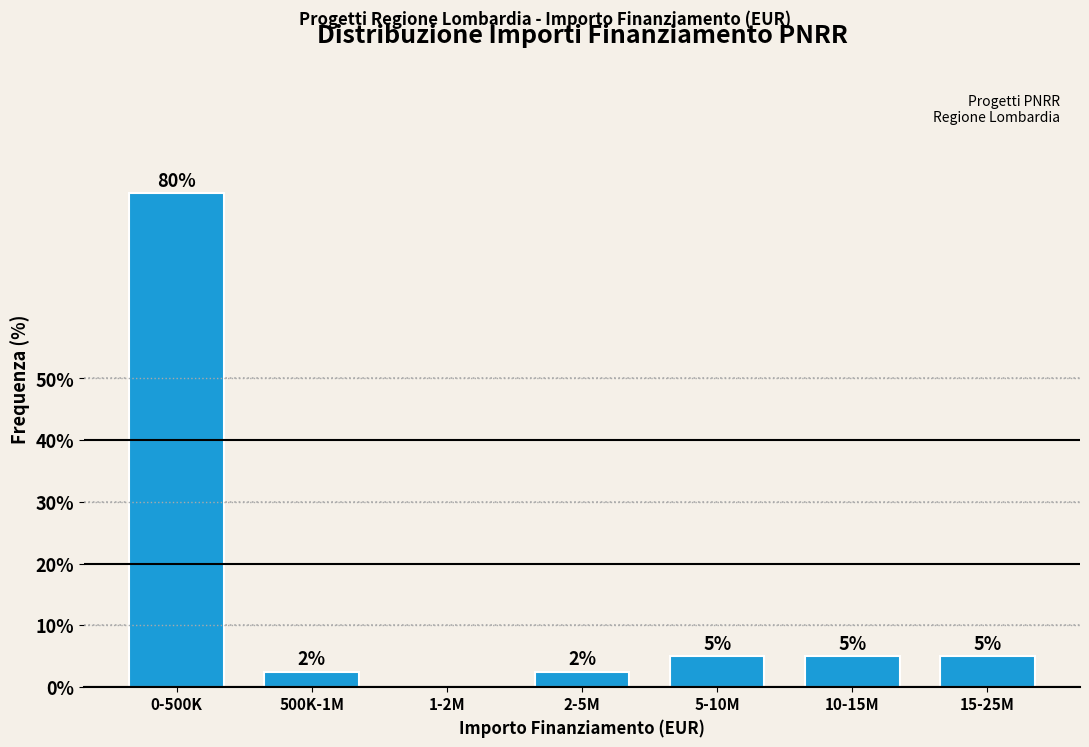

Is it true that the value at 1-2M is 49.8?

False